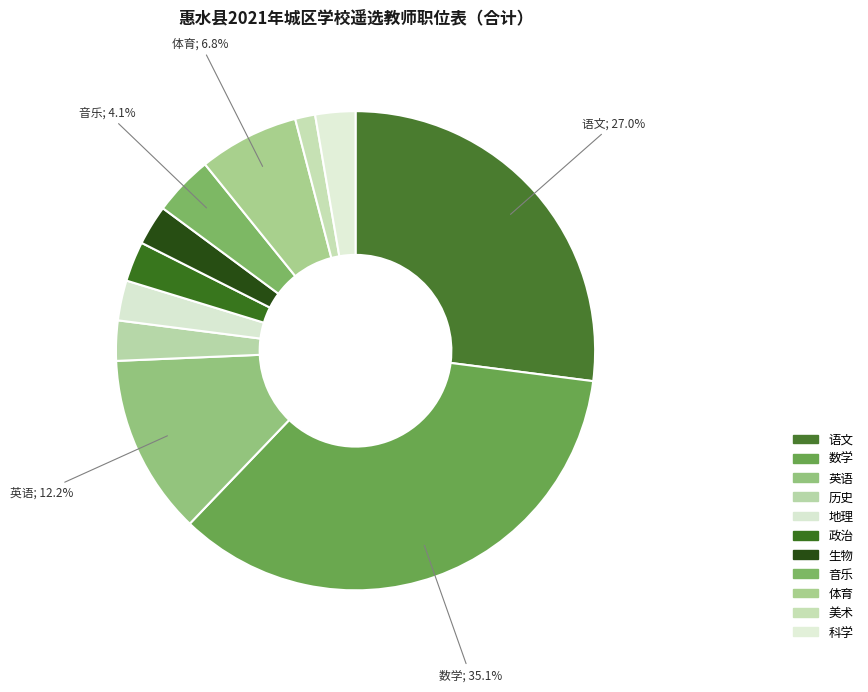

To the nearest percent, what is the average slice percentage?

9%